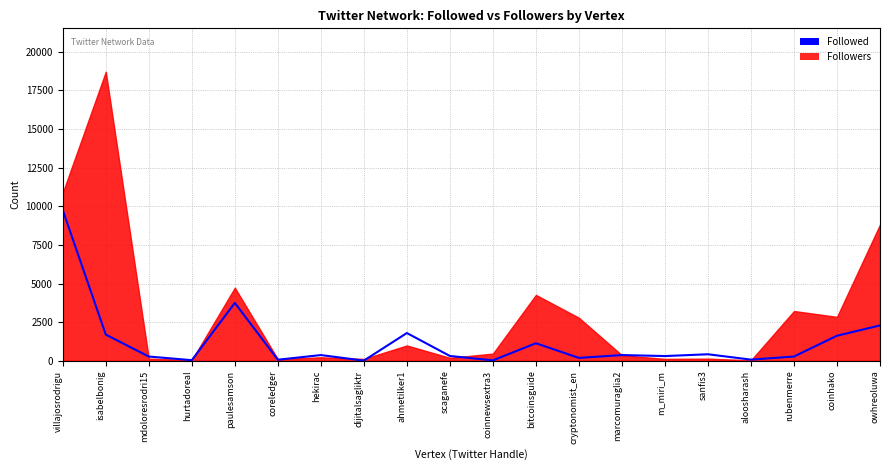

How many data points does each series have?

20